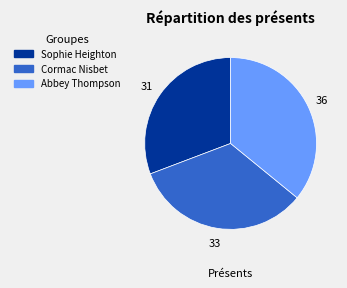

Does any single category account for the majority?

No